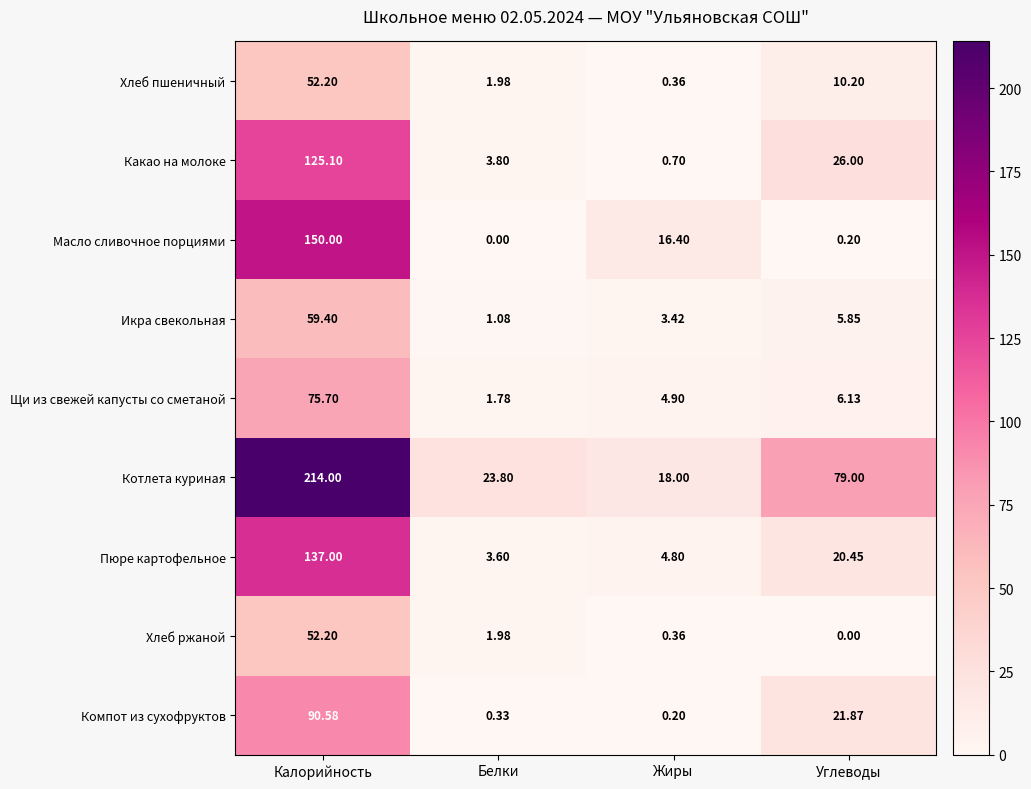

Which series has the widest spread of values?

Котлета куриная